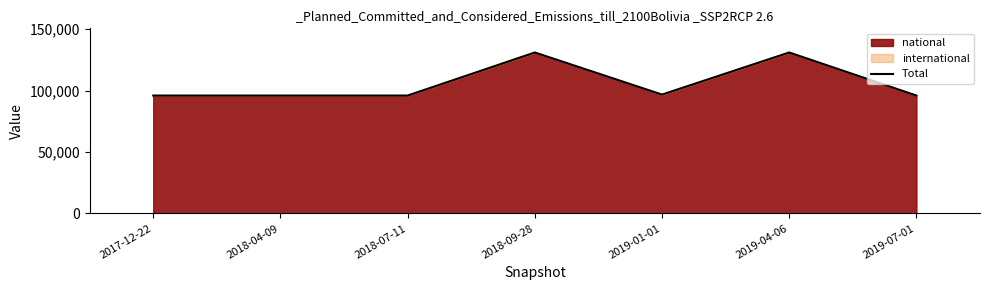

Which category has the highest value across all series?

2018-09-28